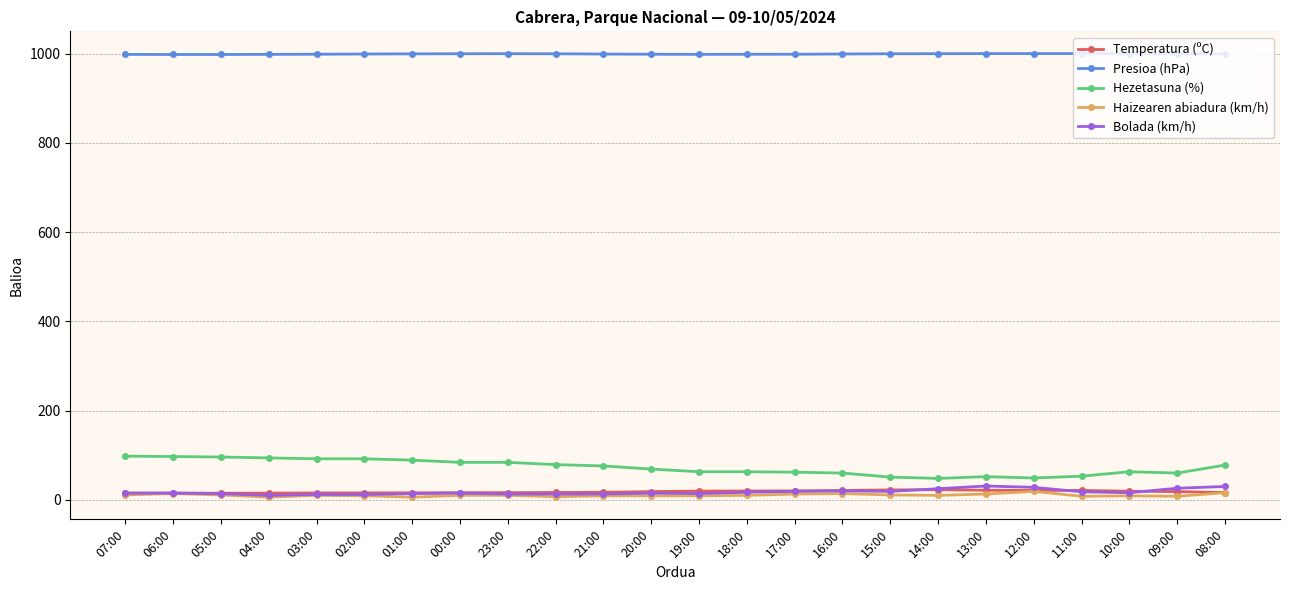

What is the difference between the maximum and minimum values in the Presioa (hPa) series?

2.2